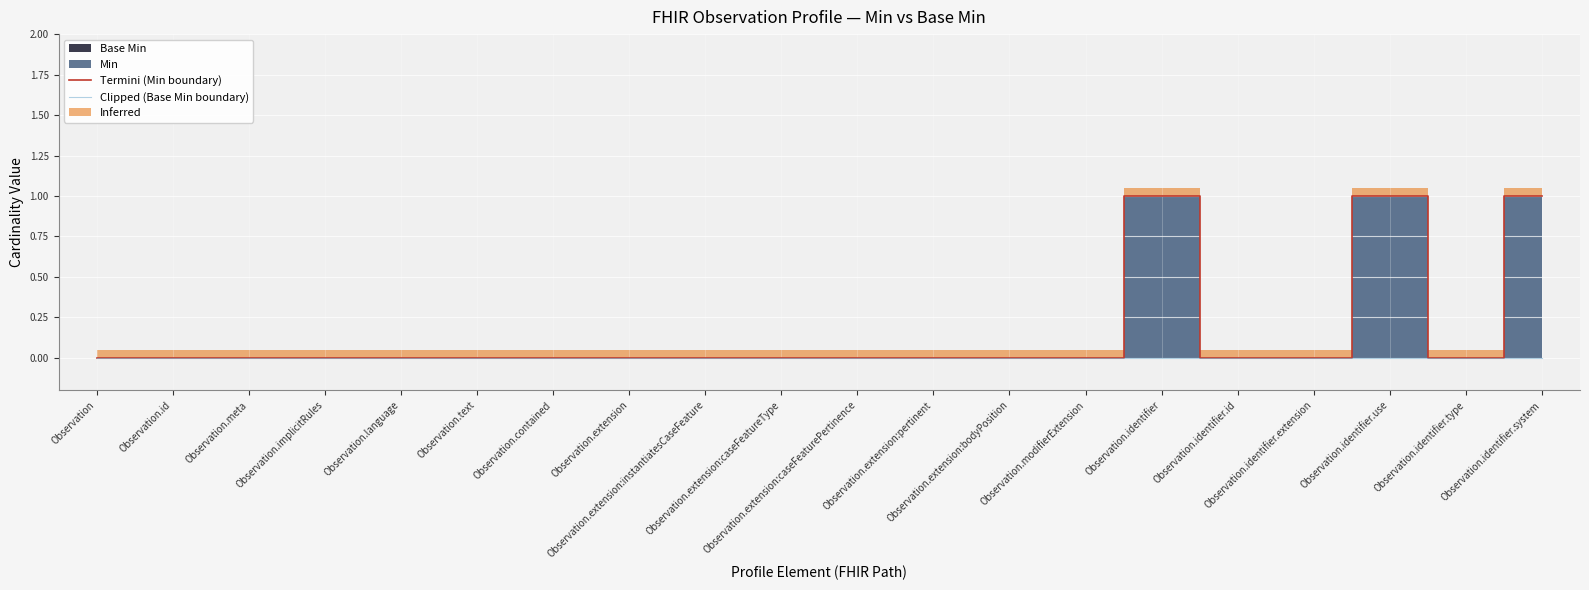

Between Observation.contained and Observation.identifier.type, which is larger?

Observation.contained